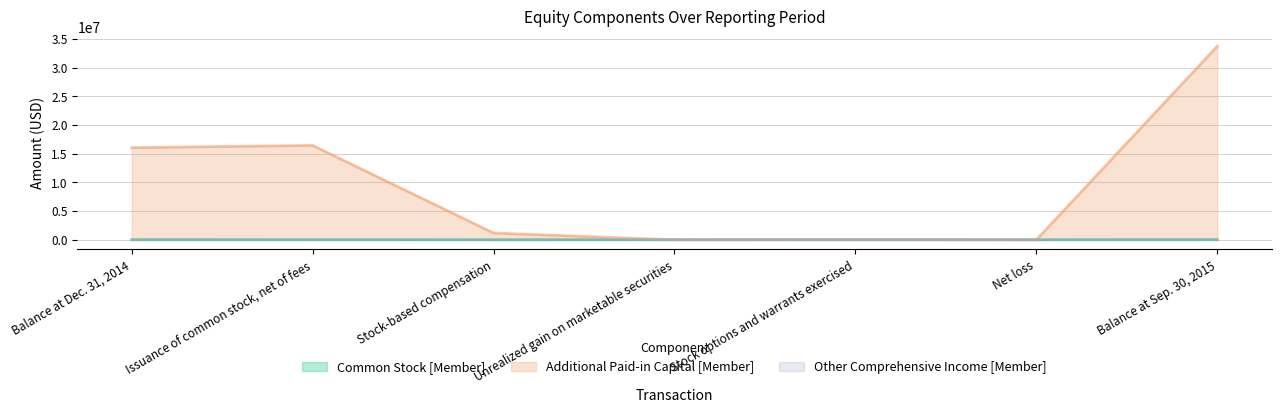

List the series in order of their peak value, lowest first.

Other Comprehensive Income [Member], Common Stock [Member], Additional Paid-in Capital [Member]